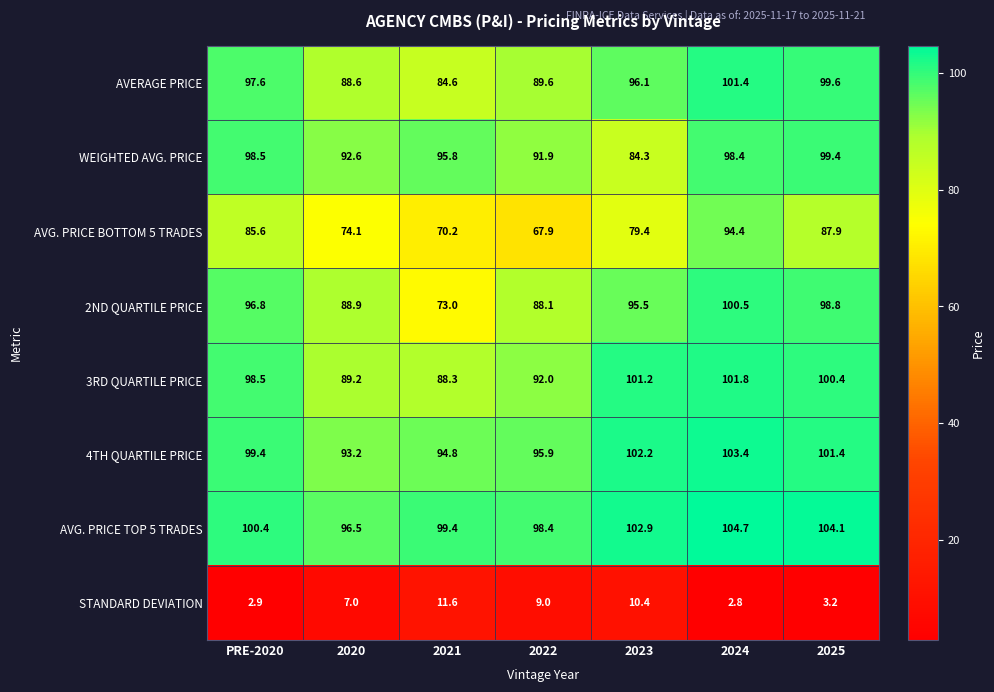

At 2021, list the series in order from smallest to largest.

STANDARD DEVIATION, AVG. PRICE BOTTOM 5 TRADES, 2ND QUARTILE PRICE, AVERAGE PRICE, 3RD QUARTILE PRICE, 4TH QUARTILE PRICE, WEIGHTED AVG. PRICE, AVG. PRICE TOP 5 TRADES